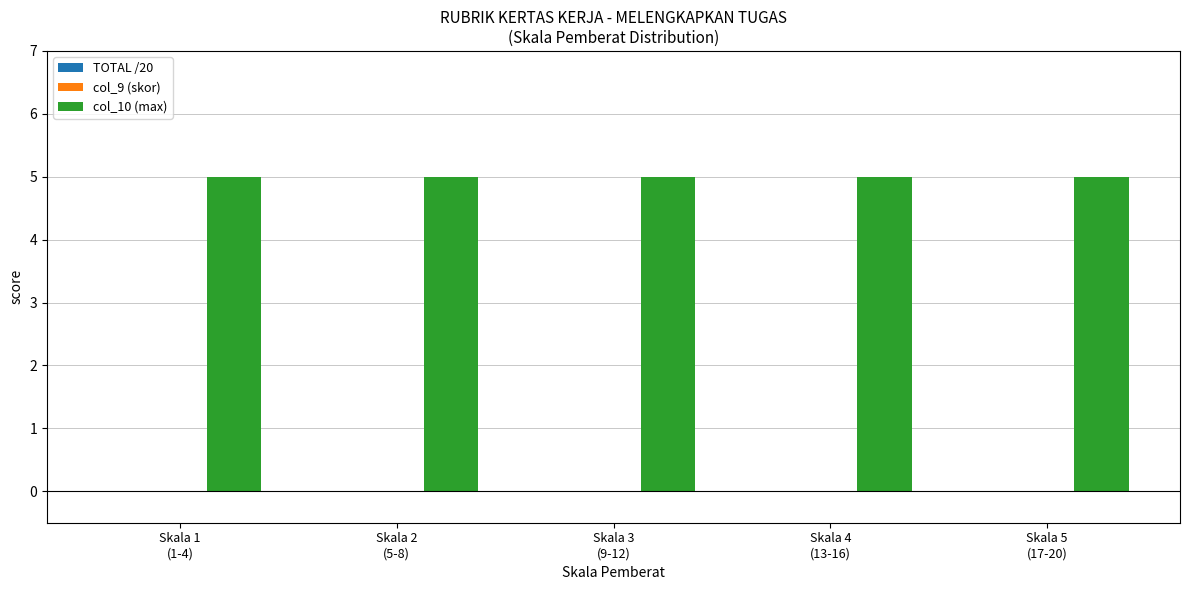

Reading left to right, what are all the values shown in this chart?

TOTAL /20: Skala 1
(1-4)=0	Skala 2
(5-8)=0	Skala 3
(9-12)=0	Skala 4
(13-16)=0	Skala 5
(17-20)=0
col_9 (skor): Skala 1
(1-4)=0	Skala 2
(5-8)=0	Skala 3
(9-12)=0	Skala 4
(13-16)=0	Skala 5
(17-20)=0
col_10 (max): Skala 1
(1-4)=5	Skala 2
(5-8)=5	Skala 3
(9-12)=5	Skala 4
(13-16)=5	Skala 5
(17-20)=5